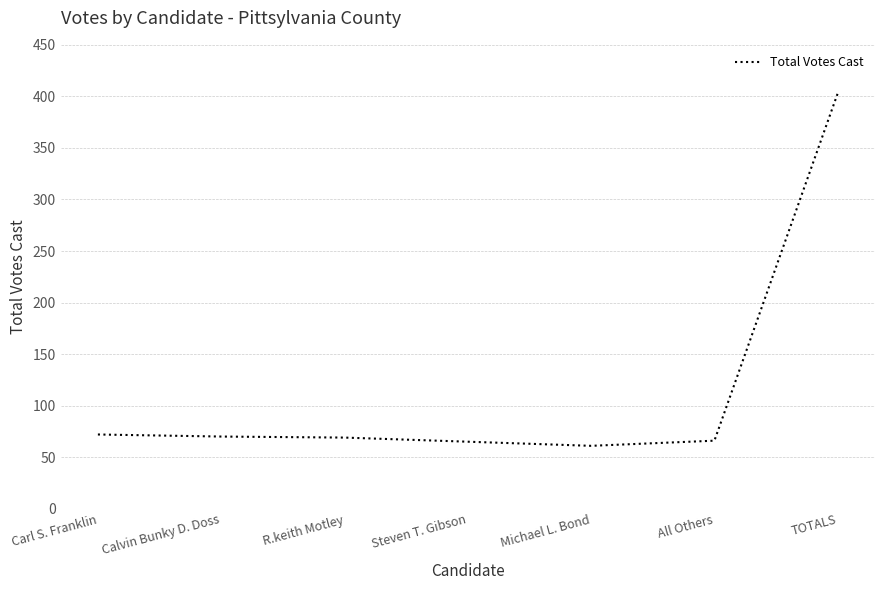

How many values are below 69?

3